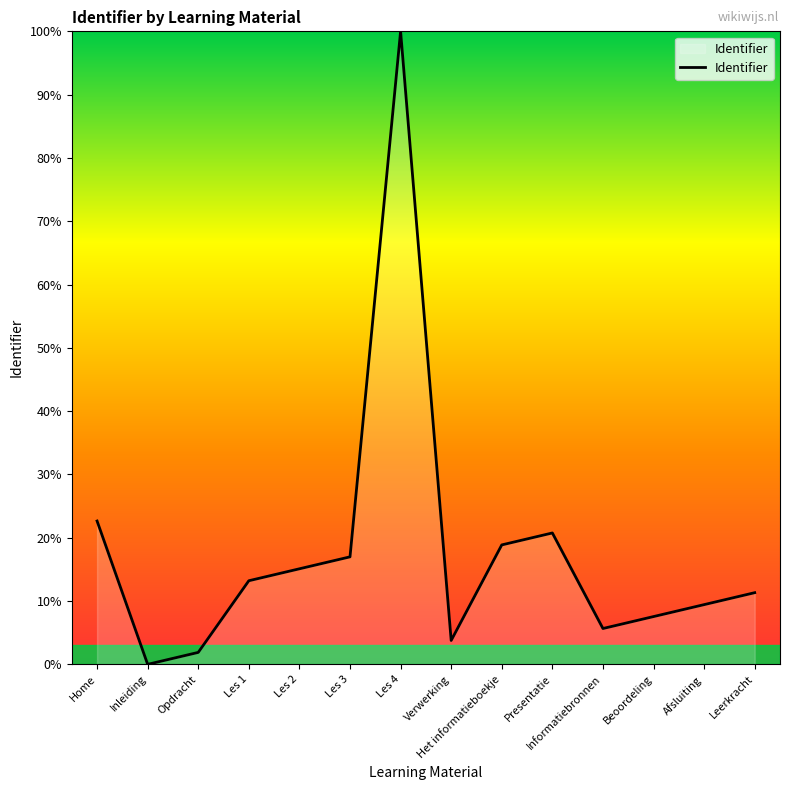

At which category does the chart reach its minimum across all series?

Inleiding